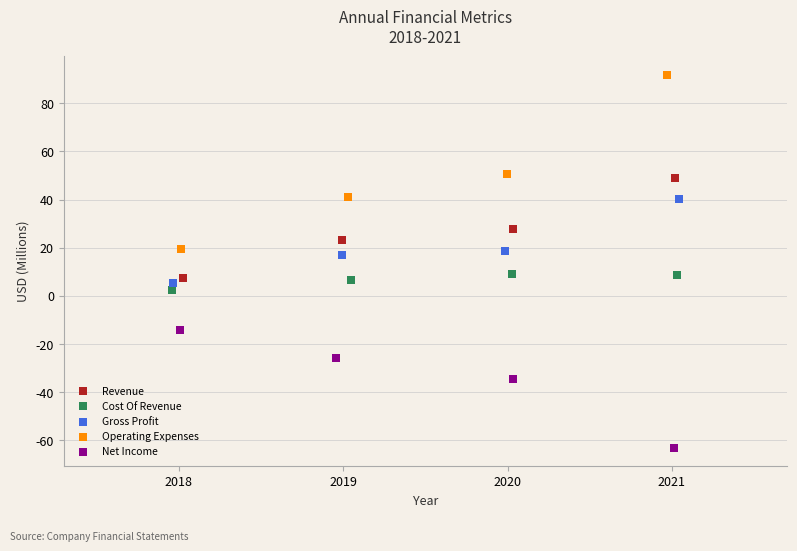

Which series contains the lowest Y value?

Net Income